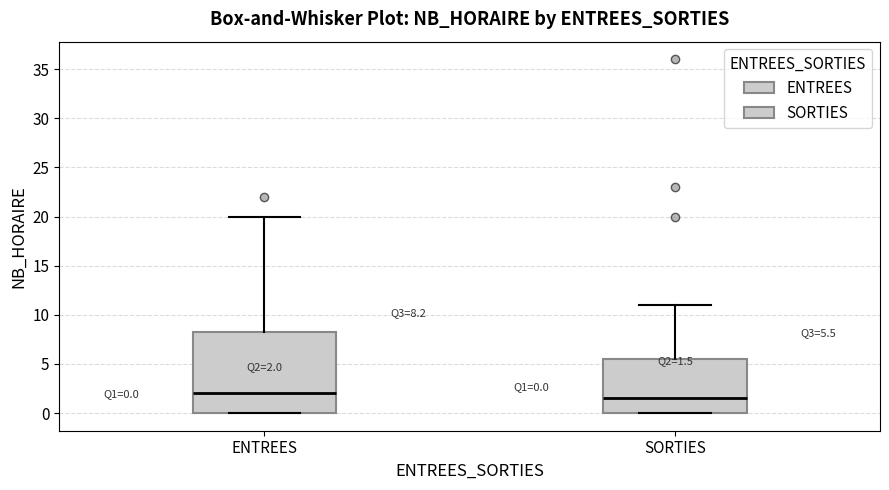

Which box has the lowest median line?

SORTIES